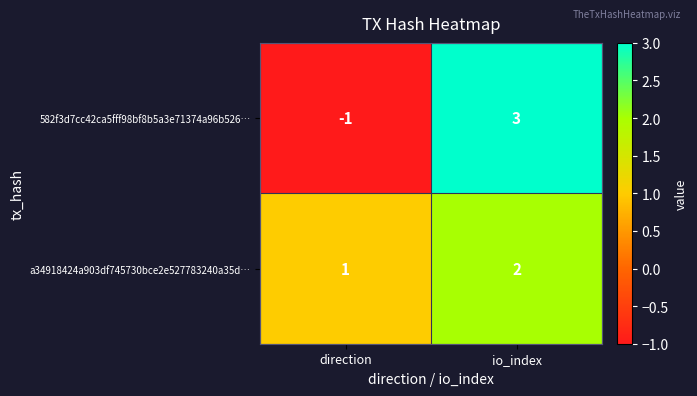

What is the difference between the maximum and minimum values in the 582f3d7cc42ca5fff98bf8b5a3e71374a96b526… series?

4